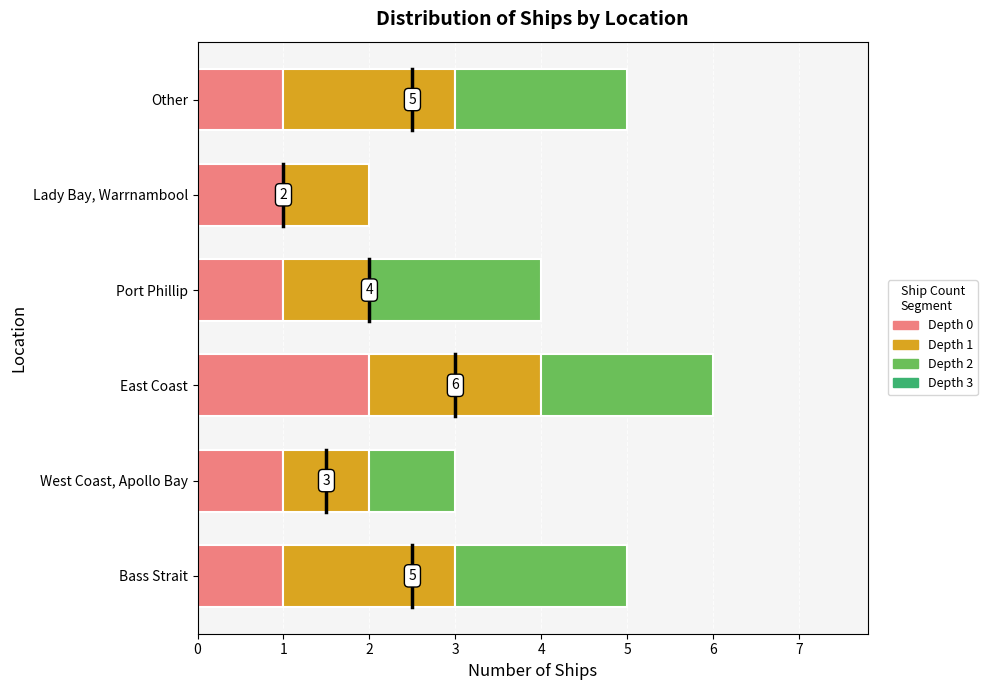

Which category has the highest value across all series?

East Coast